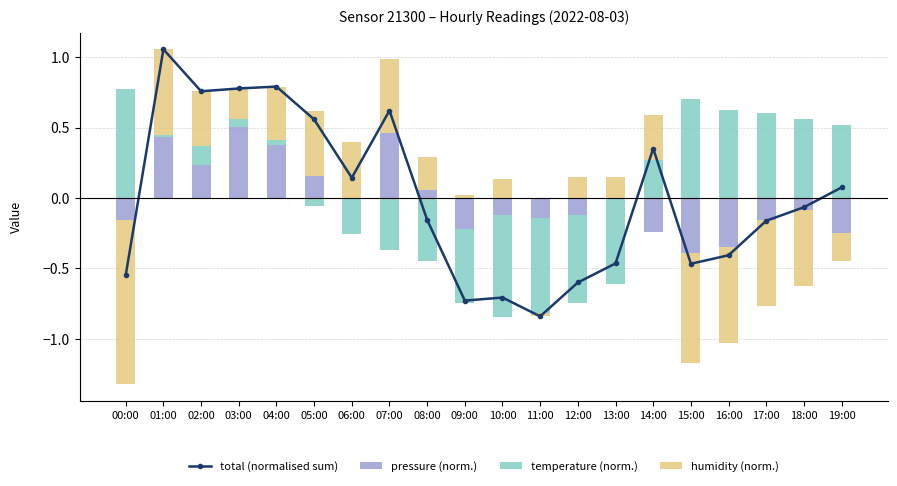

How many categories are shown in the chart?

20